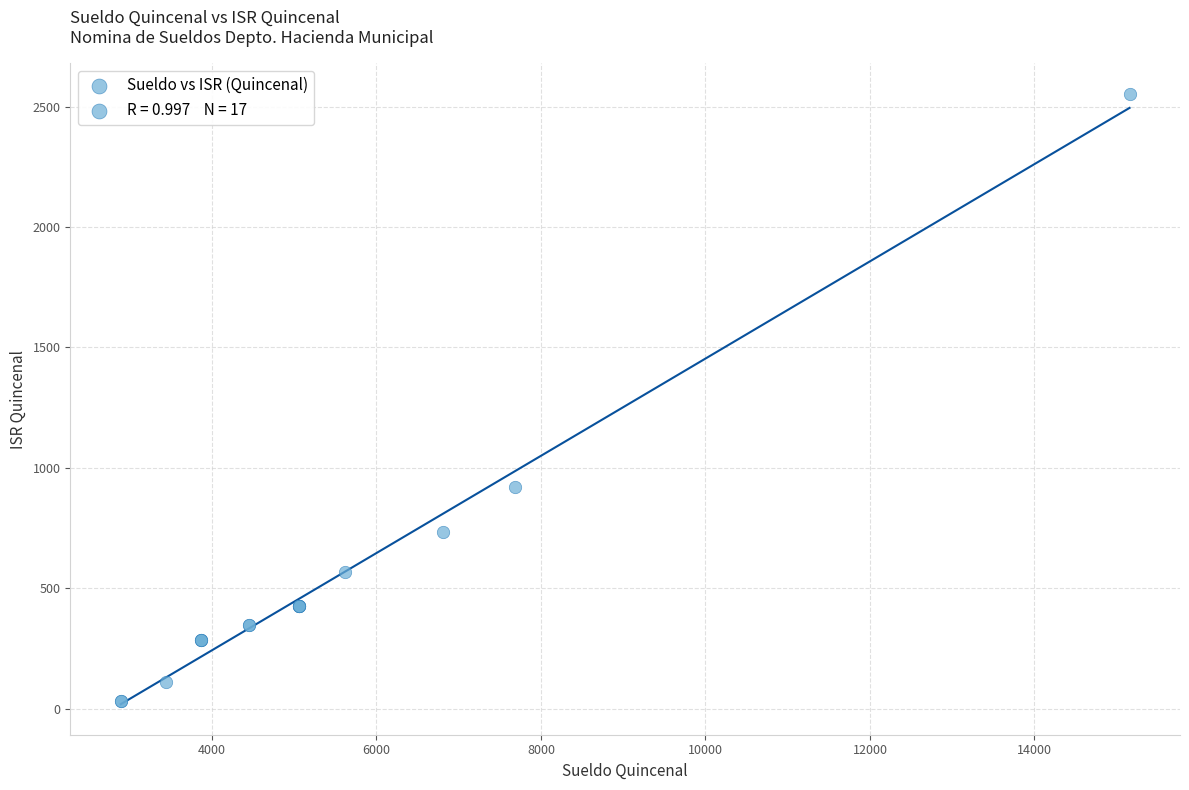

What Y value in the scatter plot is closest to 1291?

920.0